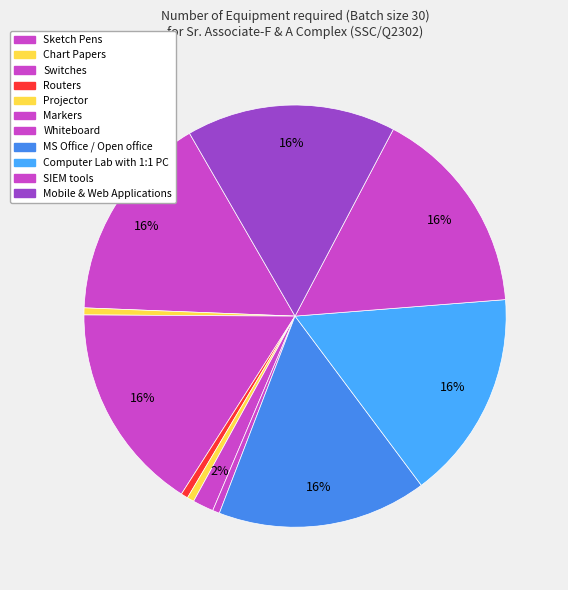

How many slices are in this pie chart?

11